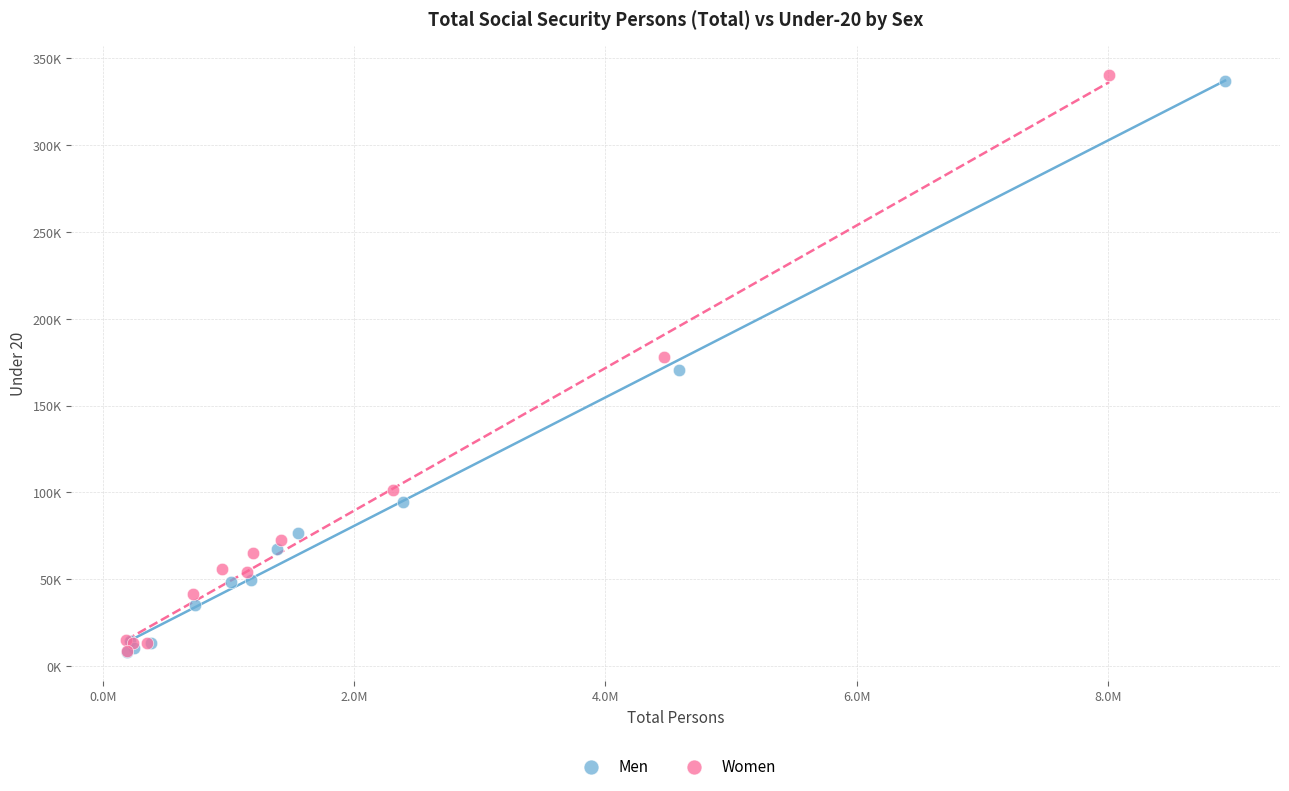

Which series has the largest Y range (max minus min)?

Women